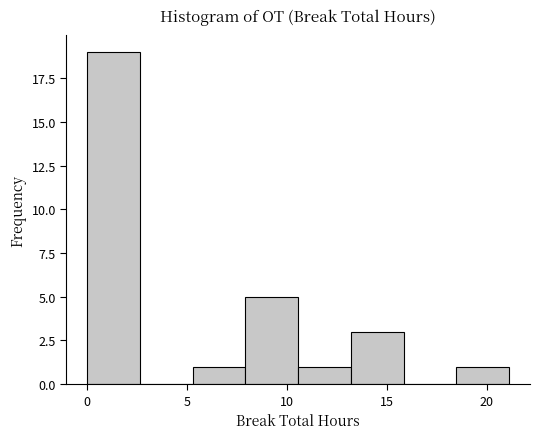

Reading left to right, transcribe this chart: for each bar, give the range it covers on the x-axis and its height. Neither the bar edges nor the heights are printed on the chart, so give them approximately, as read against the axes.

0.0 to 2.5: 19
2.5 to 5.5: 0
5.5 to 8.0: 1
8.0 to 10.5: 5
10.5 to 13.0: 1
13.0 to 16.0: 3
16.0 to 18.5: 0
18.5 to 21.0: 1